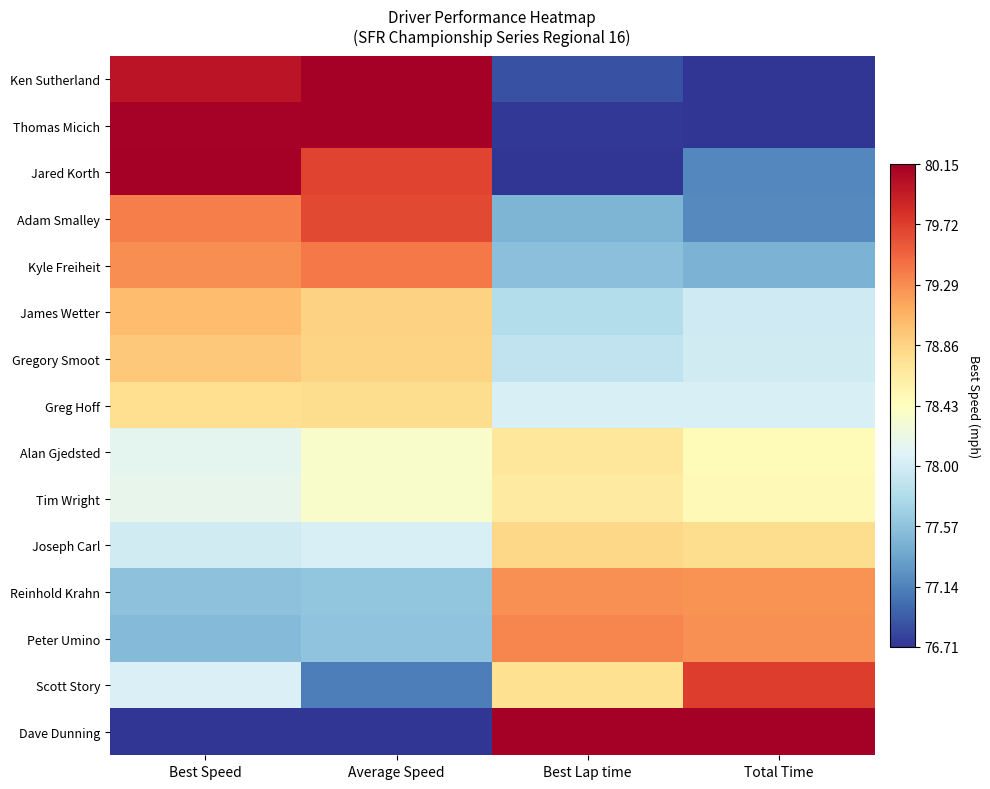

Reading right to left, list all the values displayed in this chart.

Ken Sutherland: Total Time=0.0	Best Lap time=0.0	Average Speed=1.0	Best Speed=1.0
Thomas Micich: Total Time=0.0	Best Lap time=0.0	Average Speed=1.0	Best Speed=1.0
Jared Korth: Total Time=0.1	Best Lap time=0.0	Average Speed=0.9	Best Speed=1.0
Adam Smalley: Total Time=0.1	Best Lap time=0.2	Average Speed=0.9	Best Speed=0.8
Kyle Freiheit: Total Time=0.2	Best Lap time=0.2	Average Speed=0.8	Best Speed=0.7
James Wetter: Total Time=0.4	Best Lap time=0.3	Average Speed=0.6	Best Speed=0.7
Gregory Smoot: Total Time=0.4	Best Lap time=0.3	Average Speed=0.6	Best Speed=0.6
Greg Hoff: Total Time=0.4	Best Lap time=0.4	Average Speed=0.6	Best Speed=0.6
Alan Gjedsted: Total Time=0.5	Best Lap time=0.6	Average Speed=0.5	Best Speed=0.4
Tim Wright: Total Time=0.5	Best Lap time=0.6	Average Speed=0.5	Best Speed=0.4
Joseph Carl: Total Time=0.6	Best Lap time=0.6	Average Speed=0.4	Best Speed=0.4
Reinhold Krahn: Total Time=0.7	Best Lap time=0.7	Average Speed=0.3	Best Speed=0.2
Peter Umino: Total Time=0.7	Best Lap time=0.8	Average Speed=0.3	Best Speed=0.2
Scott Story: Total Time=0.9	Best Lap time=0.6	Average Speed=0.1	Best Speed=0.4
Dave Dunning: Total Time=1.0	Best Lap time=1.0	Average Speed=0.0	Best Speed=0.0